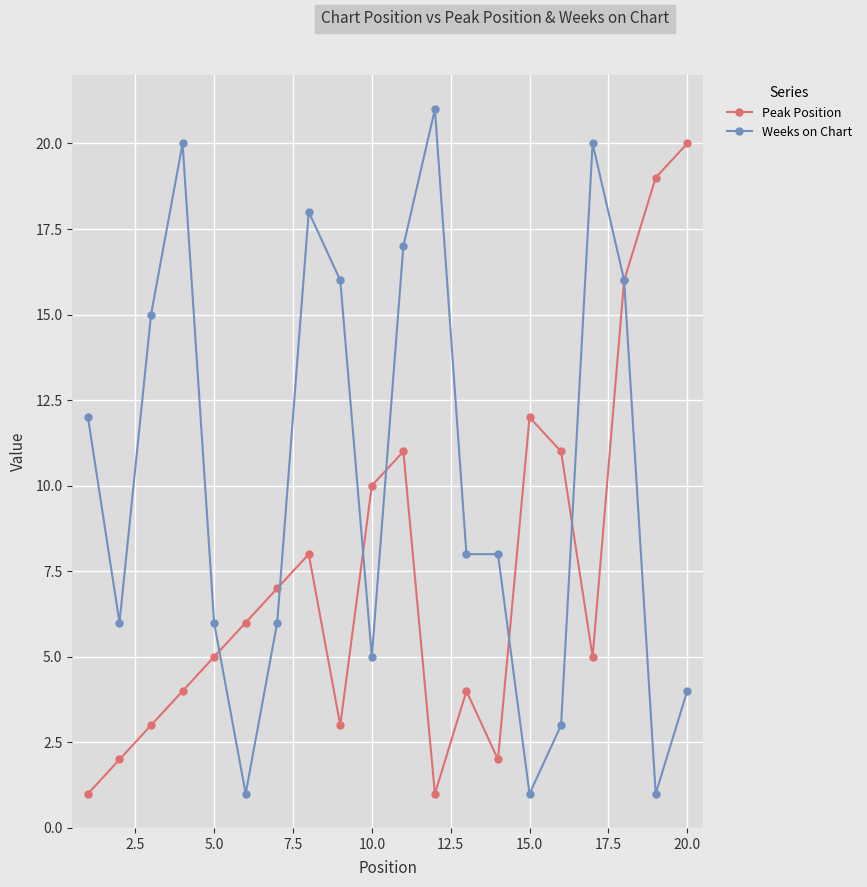

Which series has the widest spread of values?

Weeks on Chart